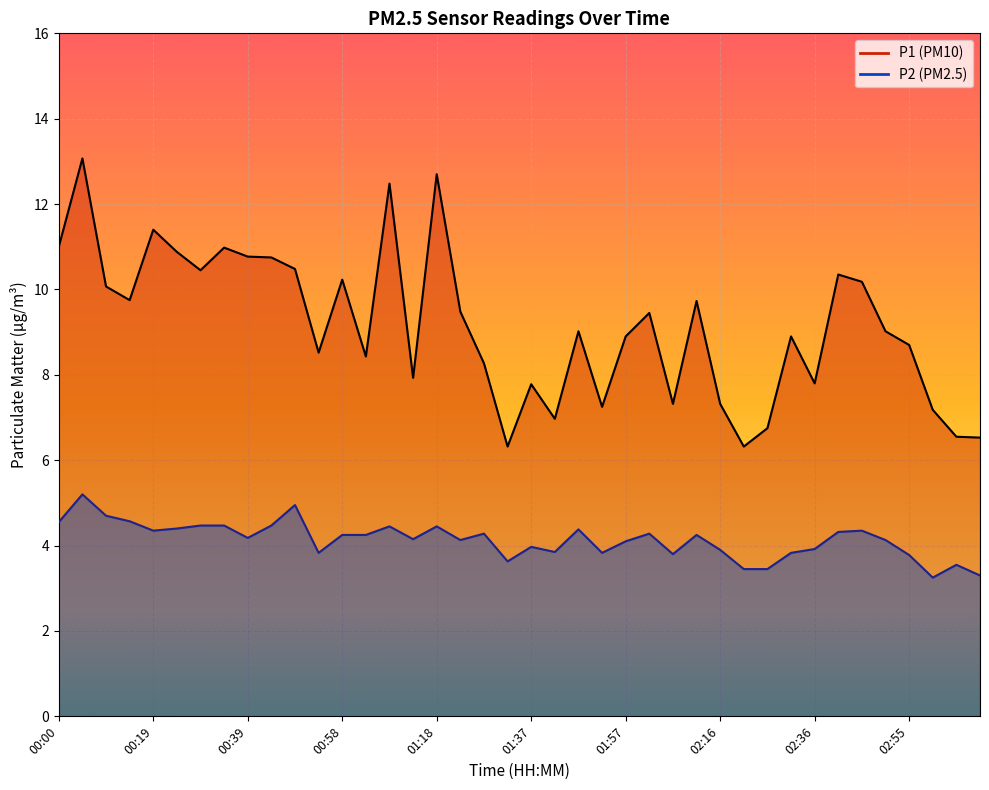

How many categories are shown in the chart?

40